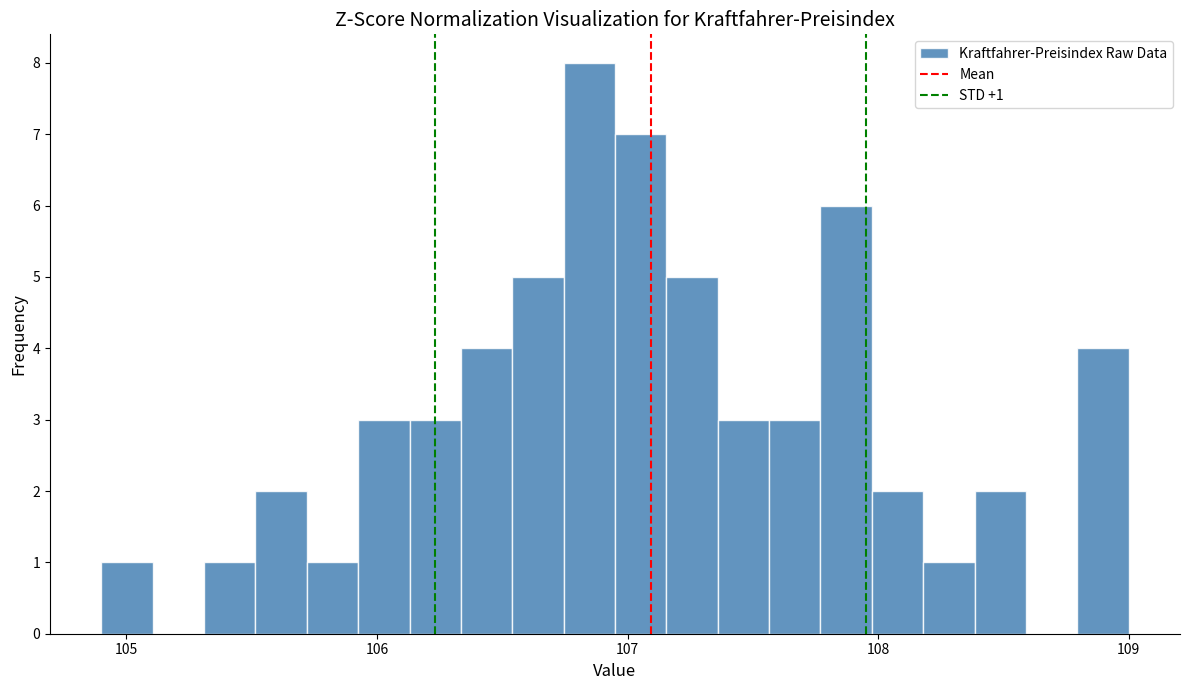

Read against the x-axis, roughly where is the centre of the tallest bar?

106.8